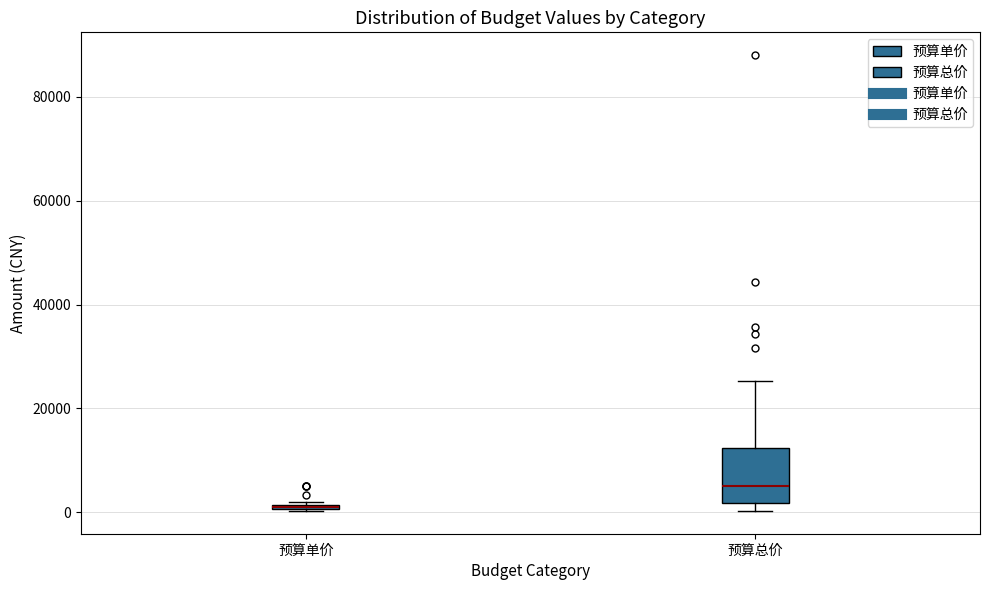

Which box's median line is the lowest?

预算单价